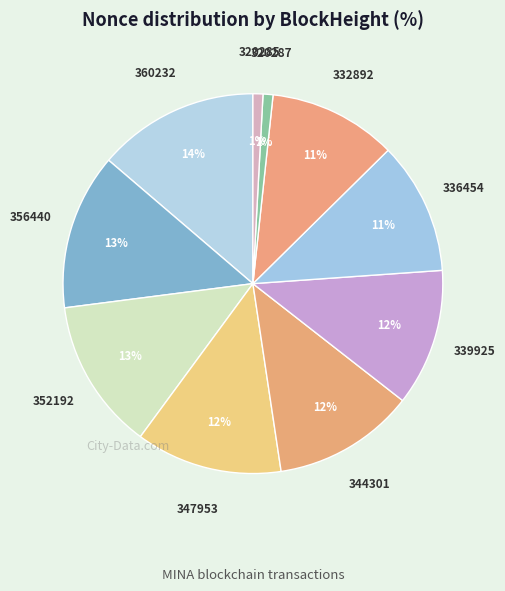

How many segments does this pie chart have?

10